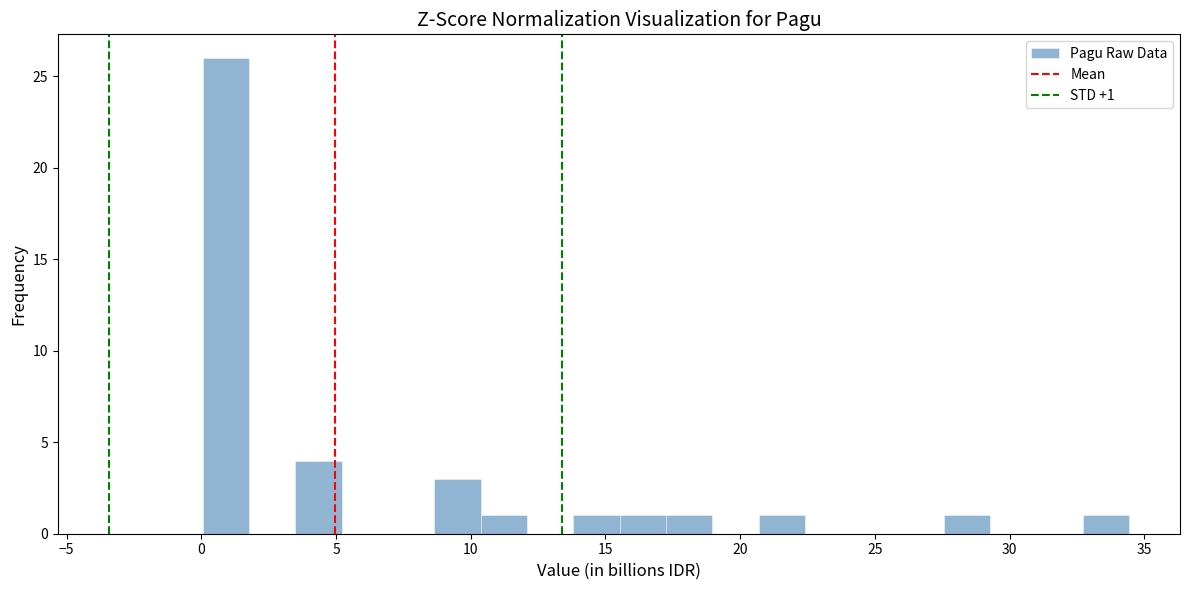

Read against the x-axis, roughly where is the centre of the tallest bar?

1.0